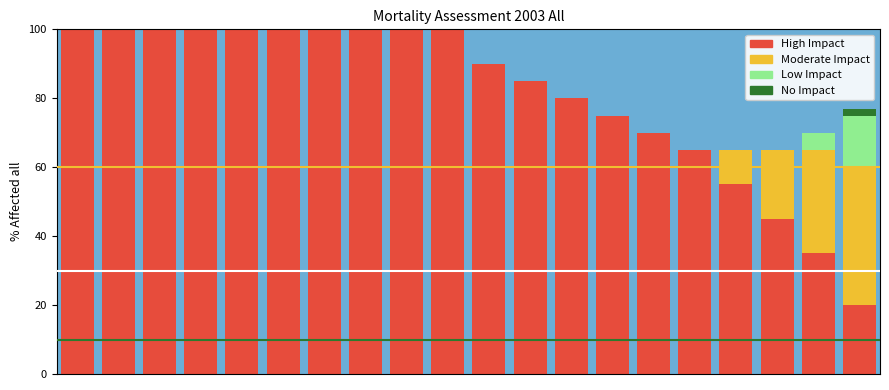

What is the difference between the maximum and minimum values in the Moderate Impact series?

40